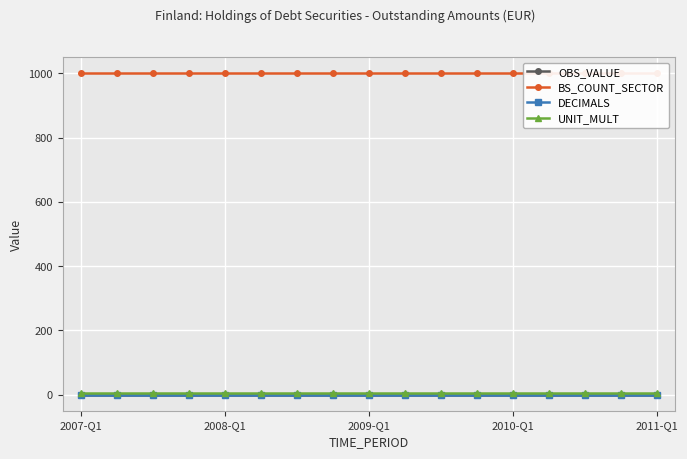

List the series in order of their peak value, lowest first.

OBS_VALUE, DECIMALS, UNIT_MULT, BS_COUNT_SECTOR